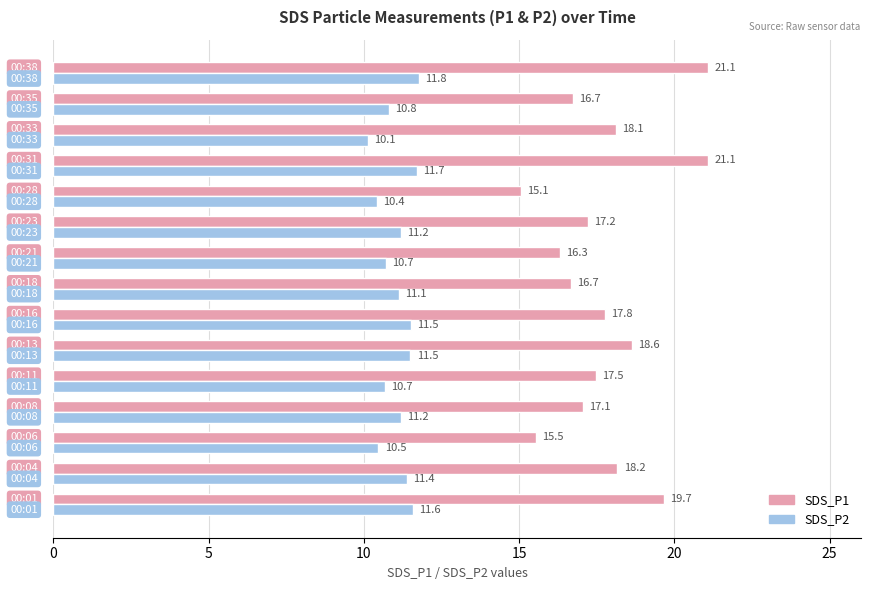

Rank the series by their maximum value, from lowest to highest.

SDS_P2, SDS_P1